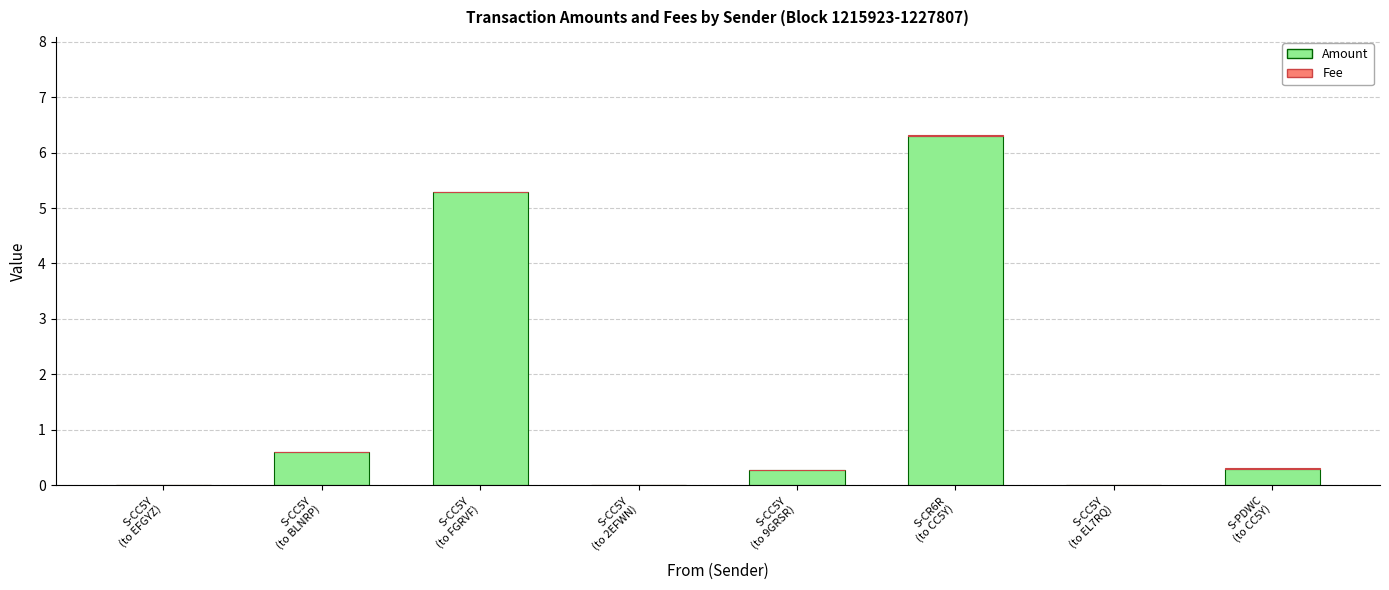

Which category has the highest value in the Amount series?

S-CR6R
(to CC5Y)